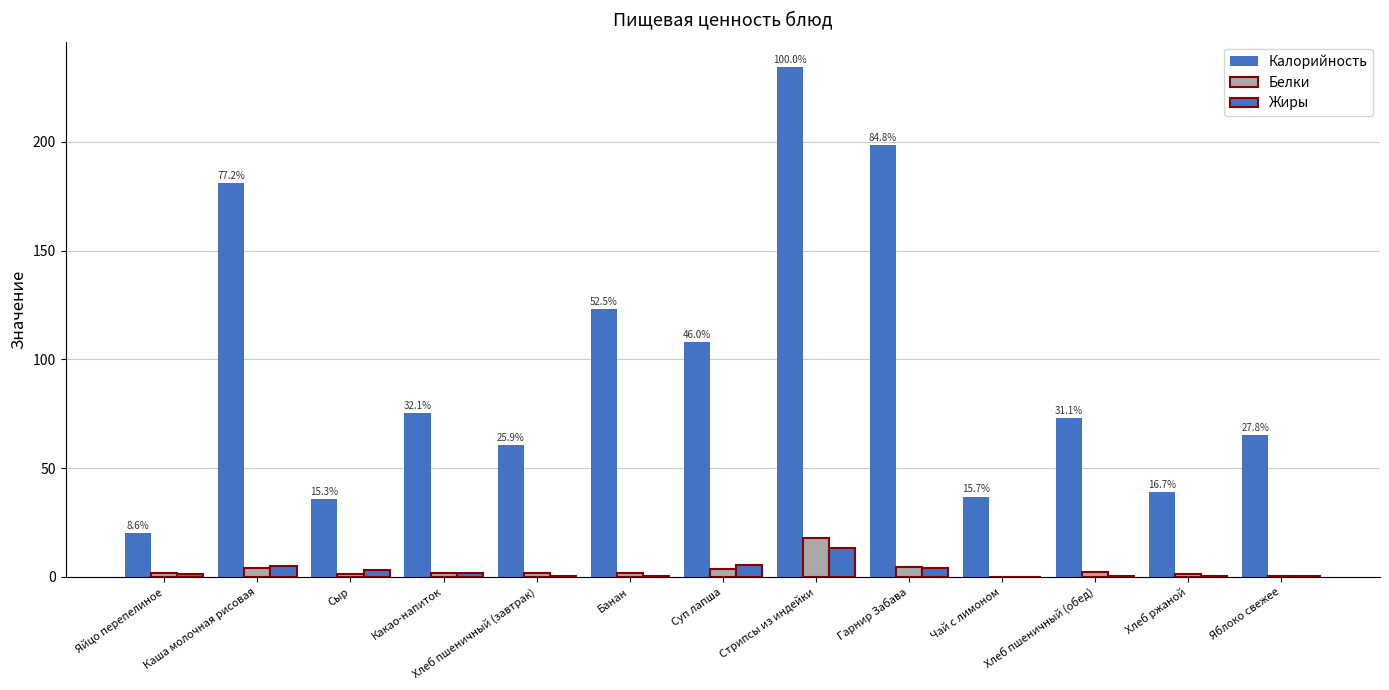

Which series has the largest range (max minus min)?

Калорийность